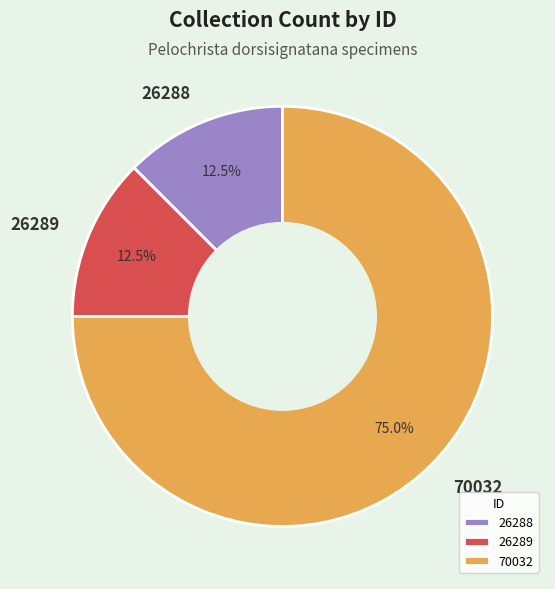

Which has a higher value, 26289 or 70032?

70032